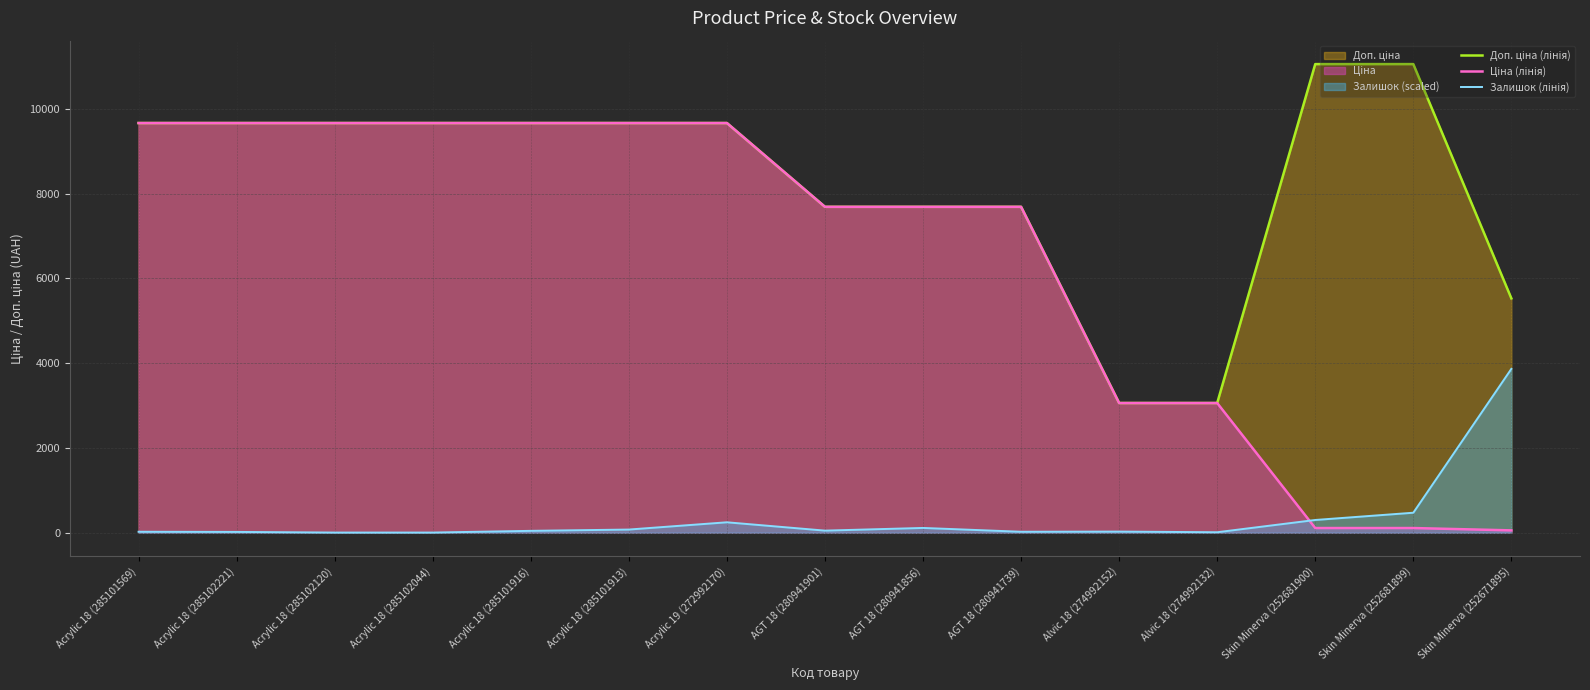

True or false: Доп. ціна (лінія) and Залишок (лінія) intersect in this chart.

False